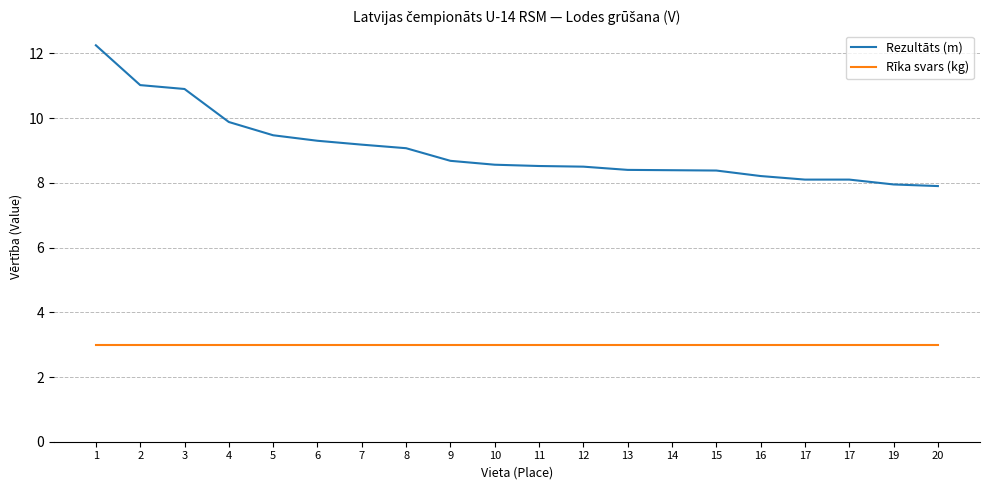

What is the value of the Rīka svars (kg) point at the 4th from the left?

3.0